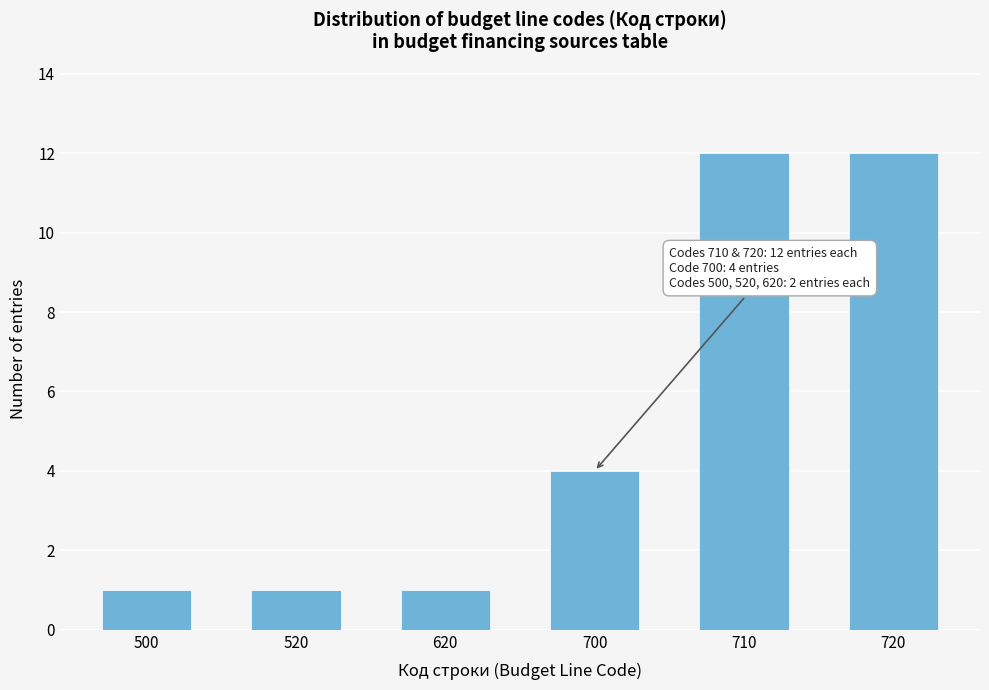

Reading left to right, transcribe all the data shown in this chart.

500=1	520=1	620=1	700=4	710=12	720=12